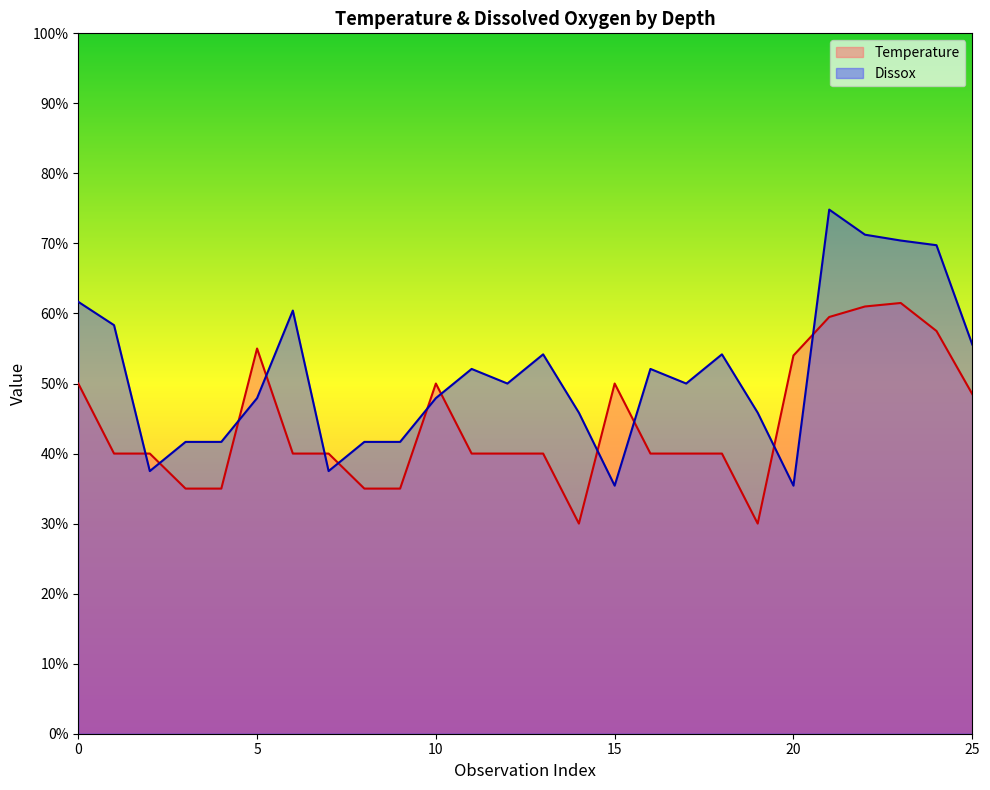

What is the average value of the Dissox series?

51.3